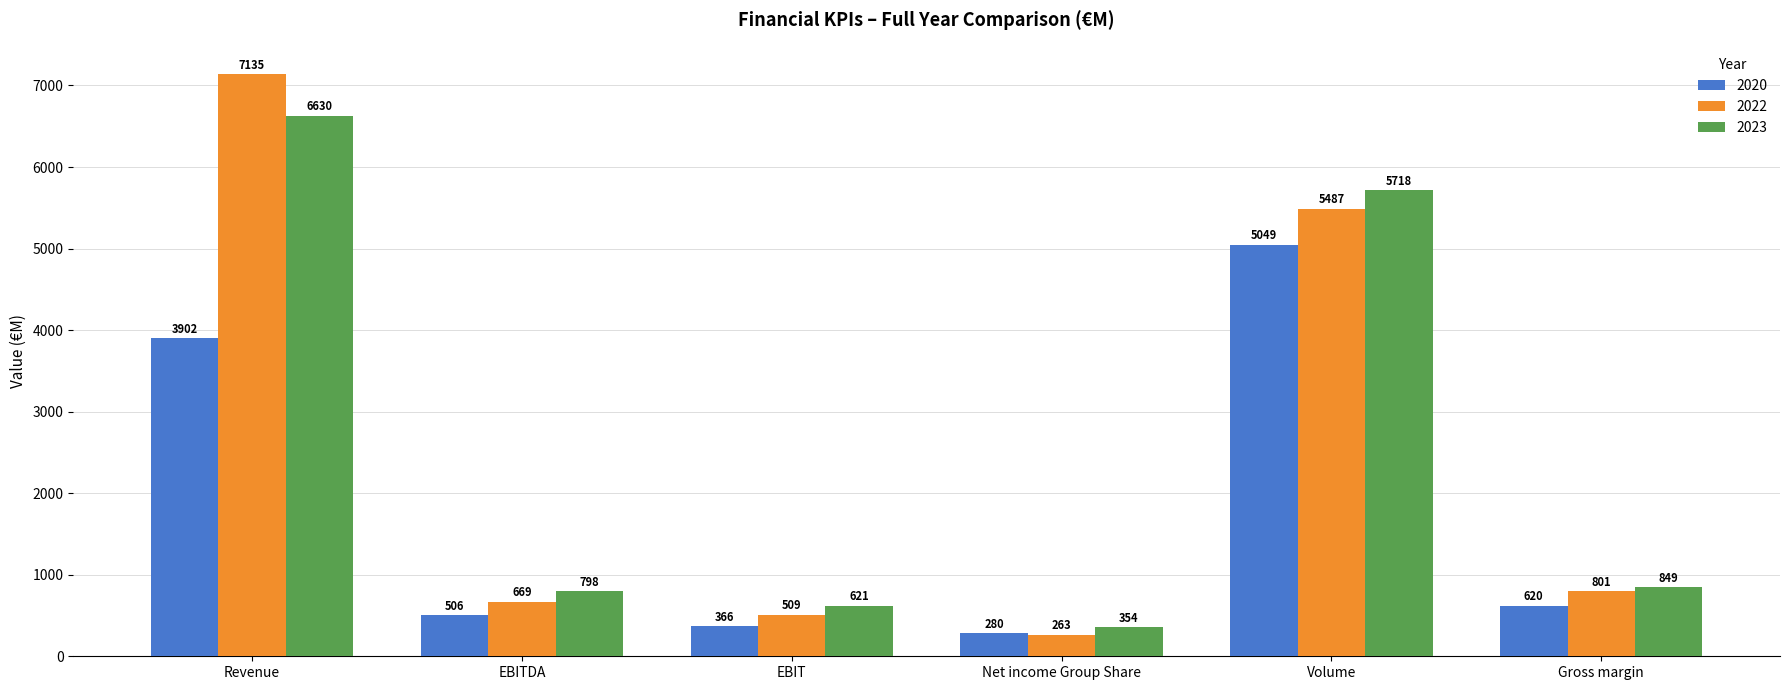

Rank the series by their maximum value, from highest to lowest.

2022, 2023, 2020